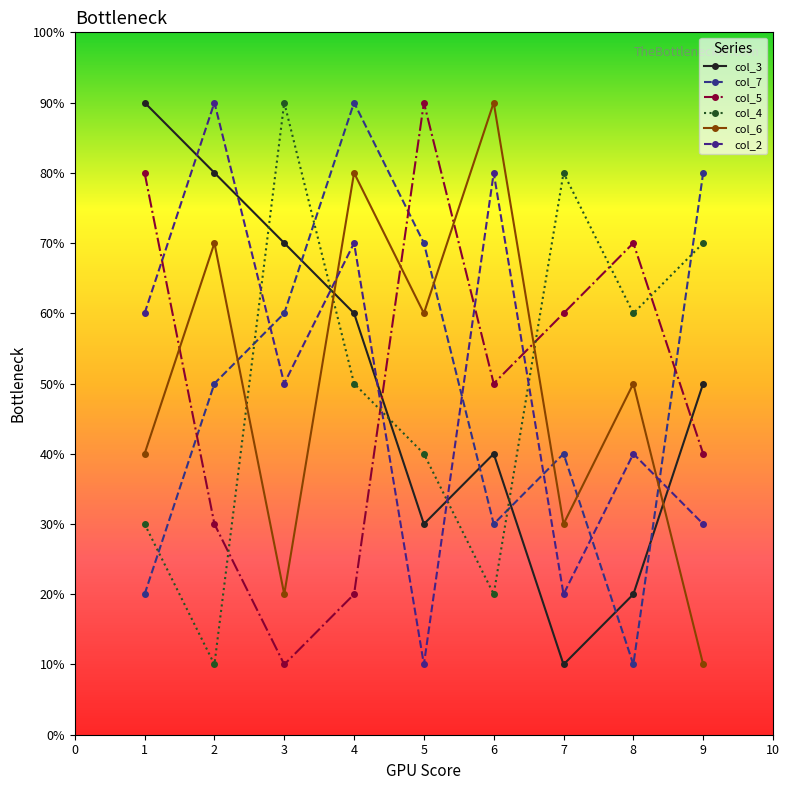

At which label is col_4 closest to 5?

3